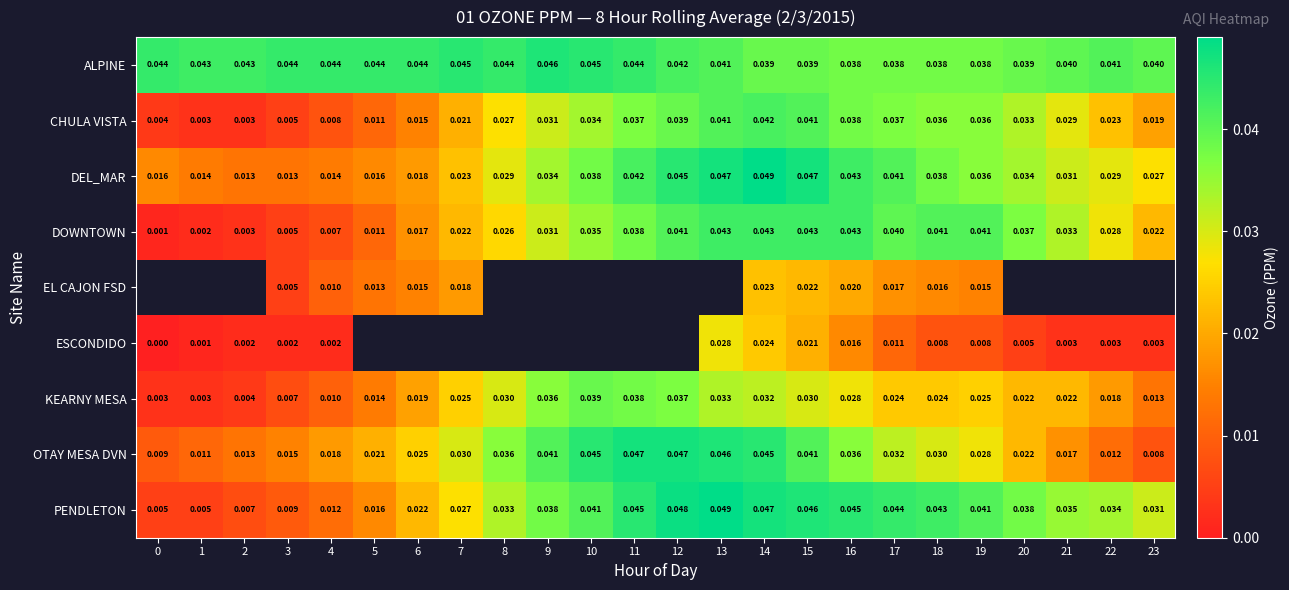

The value of CHULA VISTA at 4 is 0.0. True or false?

False